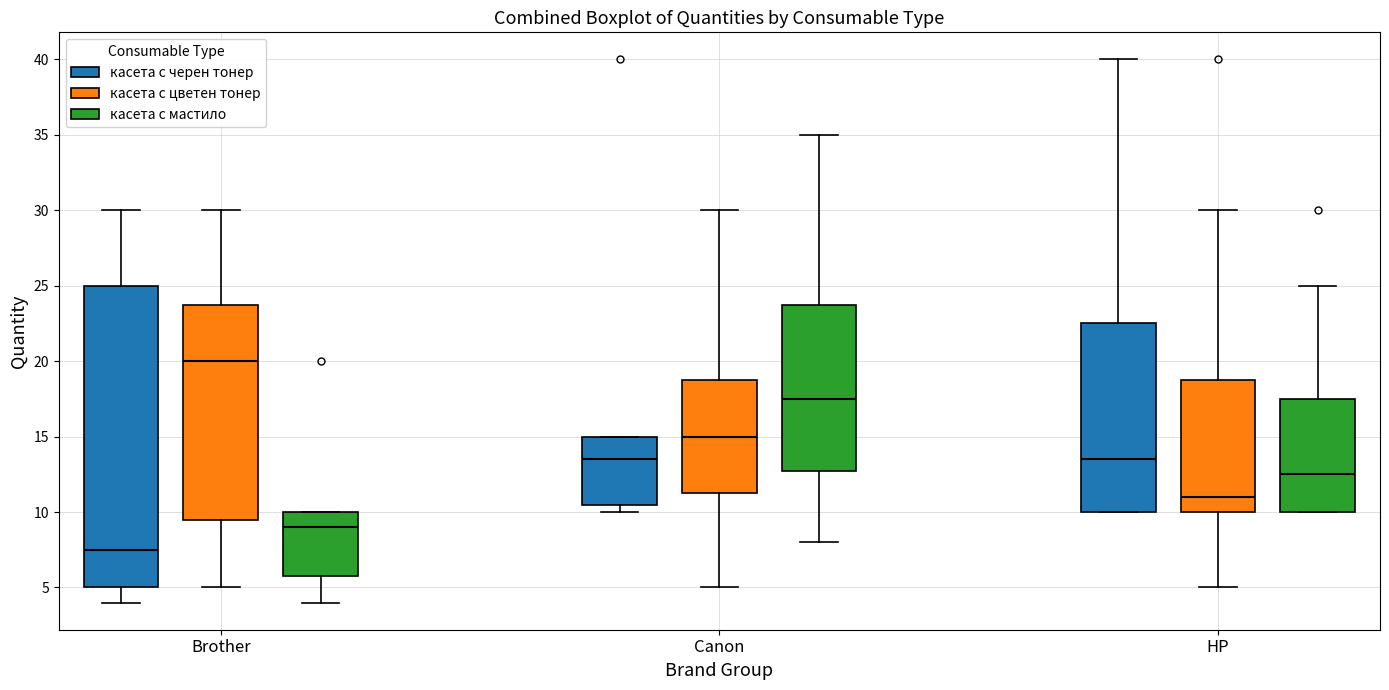

Reading left to right, read every box against the y-axis: the position of its median line, the range the box covers, and the ends of its whiskers. The values are not printed on the chart, so give them approximately, as read against the axis.

Brother (касета с черен тонер): median 7.5, box 5.0 to 25.0, whiskers 4.0 to 30.0
Brother (касета с цветен тонер): median 20.0, box 9.5 to 24.0, whiskers 5.0 to 30.0
Brother (касета с мастило): median 9.0, box 6.0 to 10.0, whiskers 4.0 to 10.0
Canon (касета с черен тонер): median 13.5, box 10.5 to 15.0, whiskers 10.0 to 15.0
Canon (касета с цветен тонер): median 15.0, box 11.5 to 19.0, whiskers 5.0 to 30.0
Canon (касета с мастило): median 17.5, box 13.0 to 24.0, whiskers 8.0 to 35.0
HP (касета с черен тонер): median 13.5, box 10.0 to 22.5, whiskers 10.0 to 40.0
HP (касета с цветен тонер): median 11.0, box 10.0 to 19.0, whiskers 5.0 to 30.0
HP (касета с мастило): median 12.5, box 10.0 to 17.5, whiskers 10.0 to 25.0